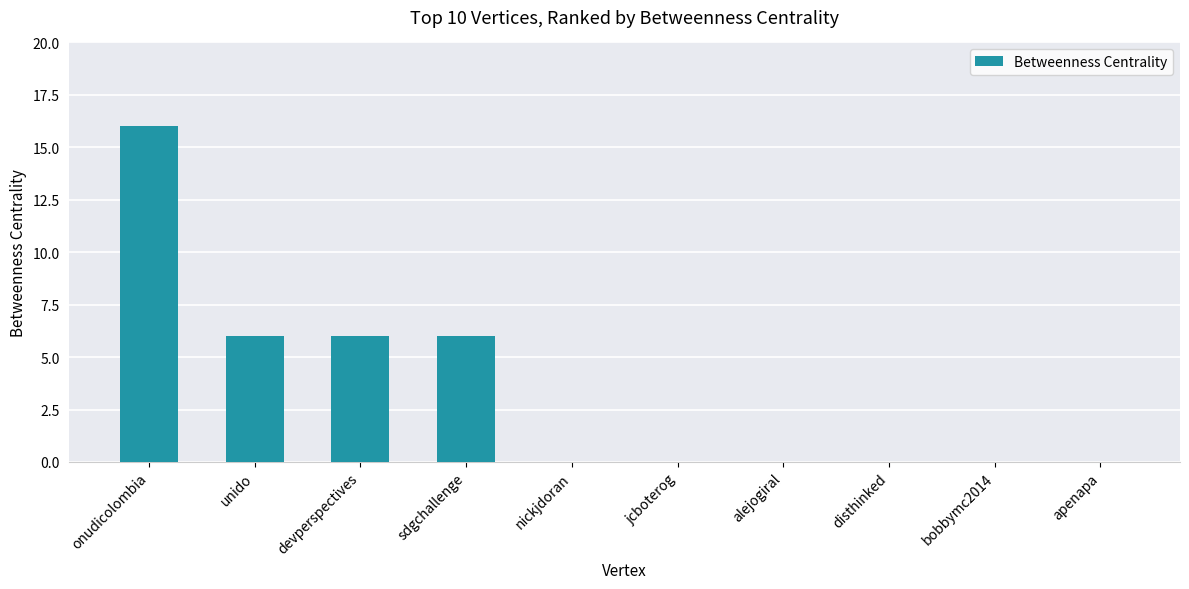

Are the bars horizontal?

No